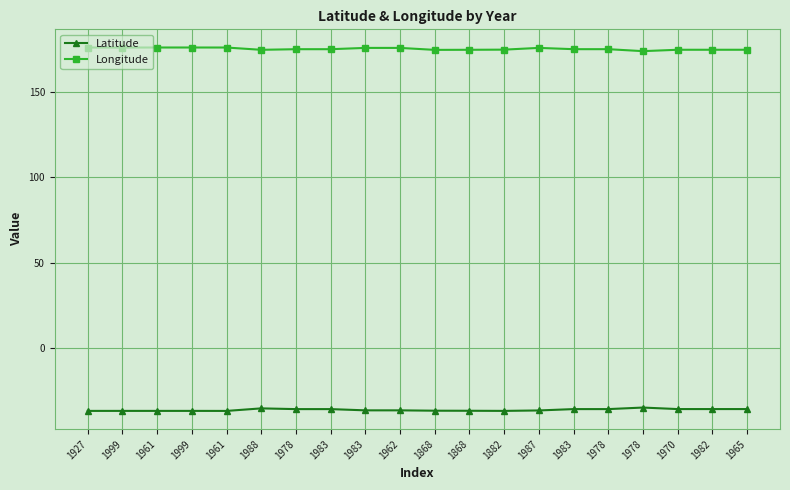

True or false: Longitude has a value of 257.9 at 1988.

False